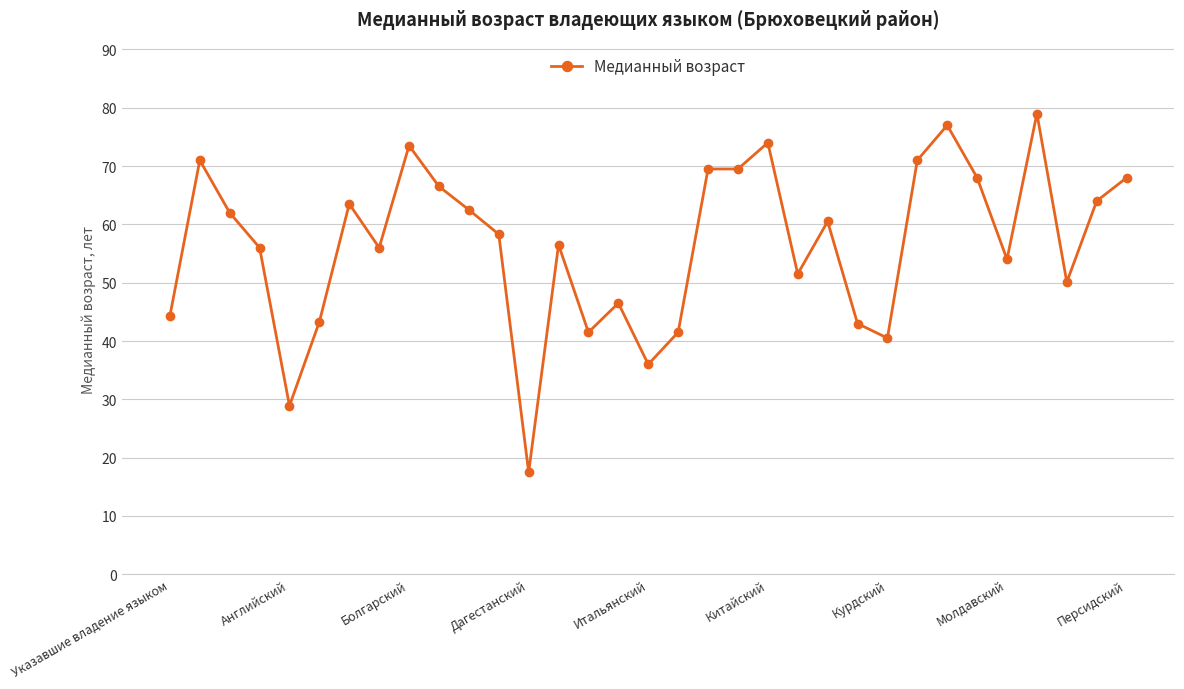

What is the difference between the second highest and minimum values?

59.5